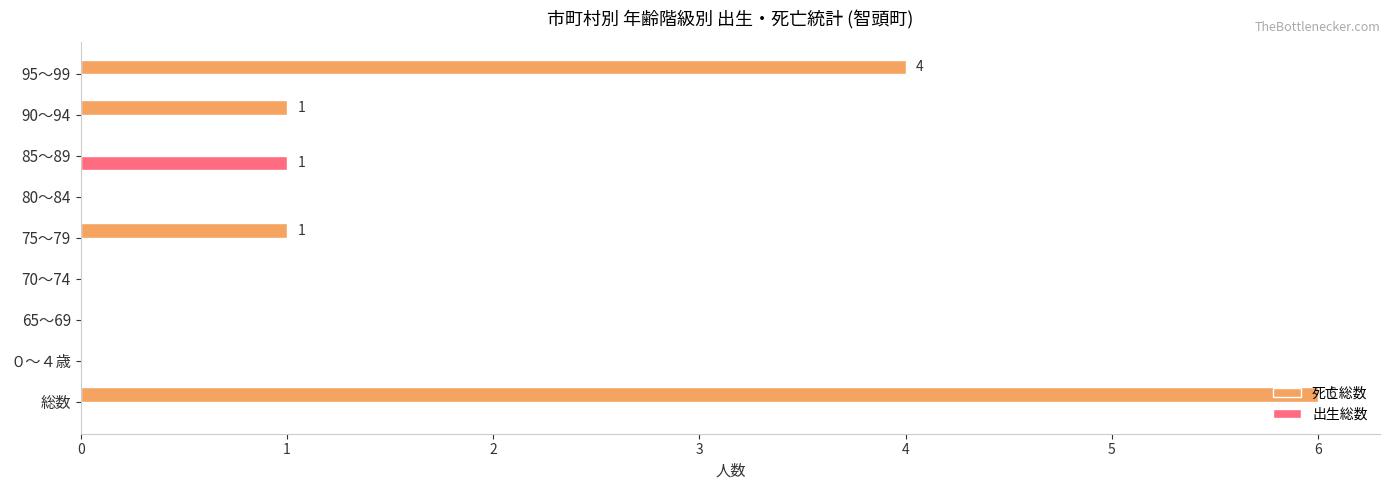

Which series has the largest total across all categories?

死亡総数